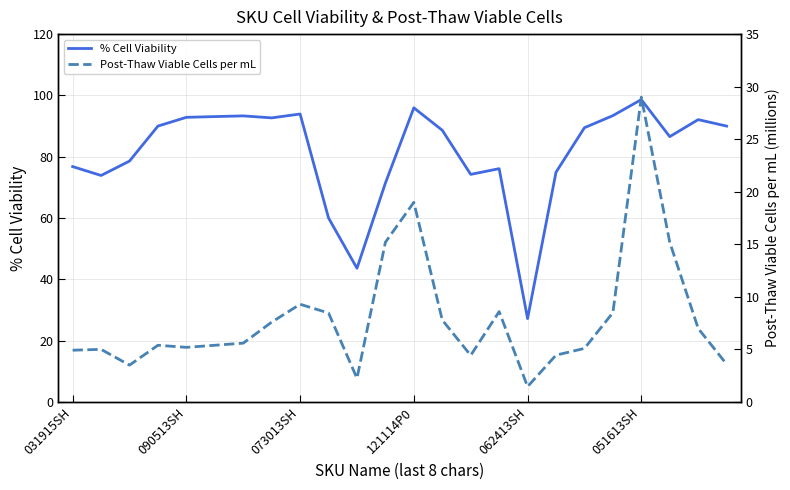

List the series in order of their overall mean, lowest first.

Post-Thaw Viable Cells per mL, % Cell Viability